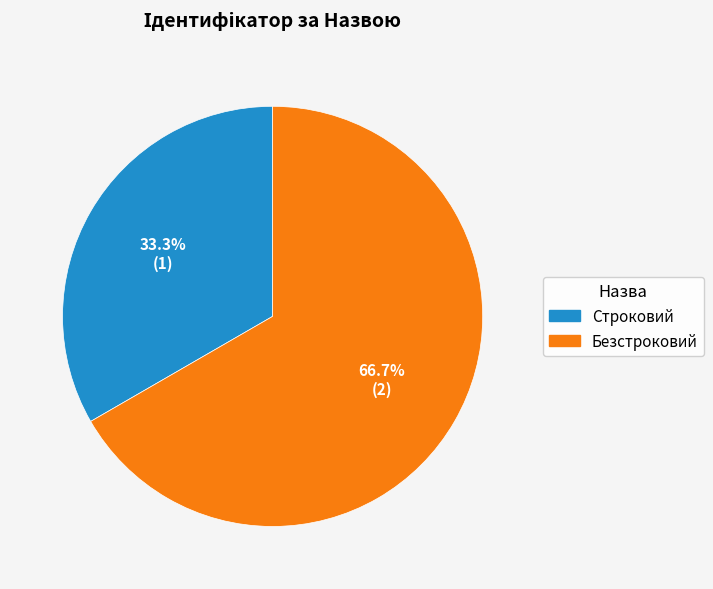

Count the number of slices in the pie.

2